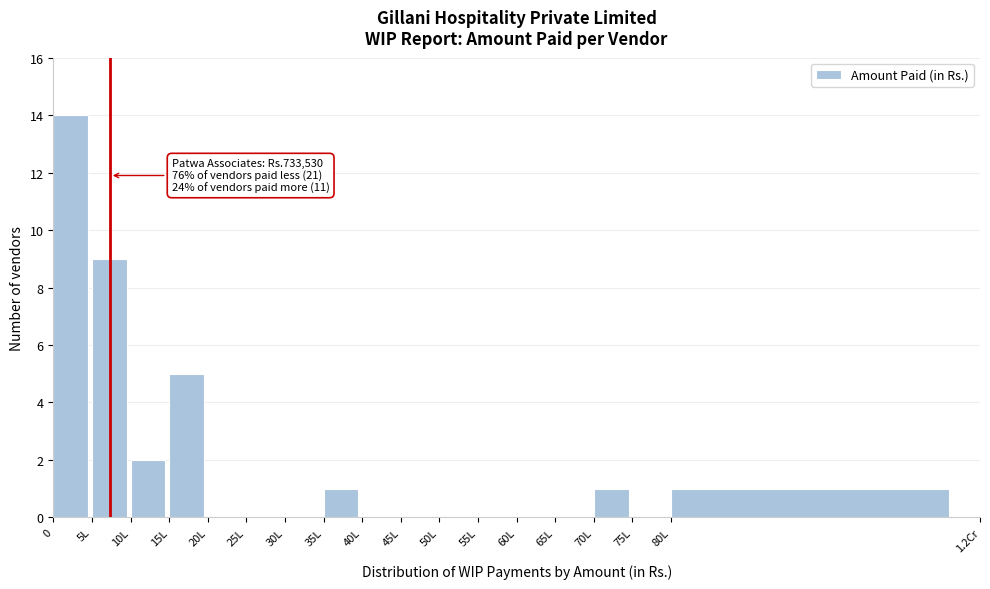

Reading right to left, transcribe all the data shown in this chart.

80L=1	75L=0	70L=1	65L=0	60L=0	55L=0	50L=0	45L=0	40L=0	35L=1	30L=0	25L=0	20L=0	15L=5	10L=2	5L=9	0=14